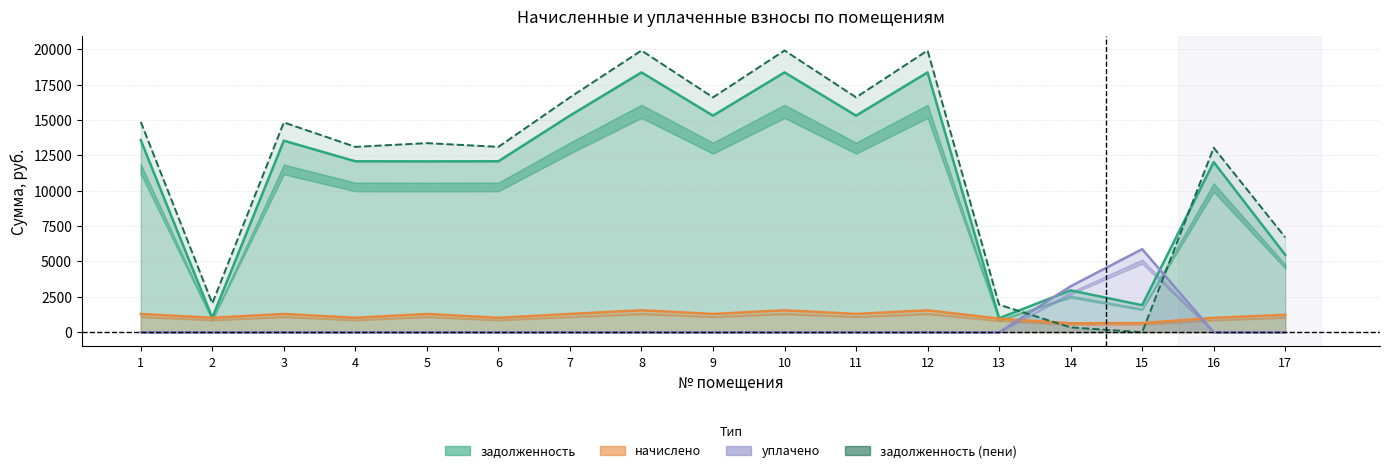

Reading right to left, what are all the values shown in this chart?

задолженность: 5470.4	12019.2	1909.1	2956.2	988.0	18355.2	15302.4	18355.2	15302.4	18355.2	15302.4	12076.8	12069.6	12076.8	13531.6	1018.9	13570.5
начислено: 1231.2	1014.1	646.4	631.8	955.8	1548.7	1291.1	1548.7	1291.1	1548.7	1291.1	1019.0	1291.1	1019.0	1291.1	1019.0	1291.1
уплачено: 0.0	0.0	5868.0	3246.0	0.0	0.0	0.0	0.0	0.0	0.0	0.0	0.0	0.0	0.0	0.0	0.0	0.0
задолженность (пени): 6701.6	13033.3	0.0	342.0	1943.8	19903.9	16593.5	19903.9	16593.5	19903.9	16593.5	13095.8	13360.8	13095.8	14822.8	2037.9	14861.6